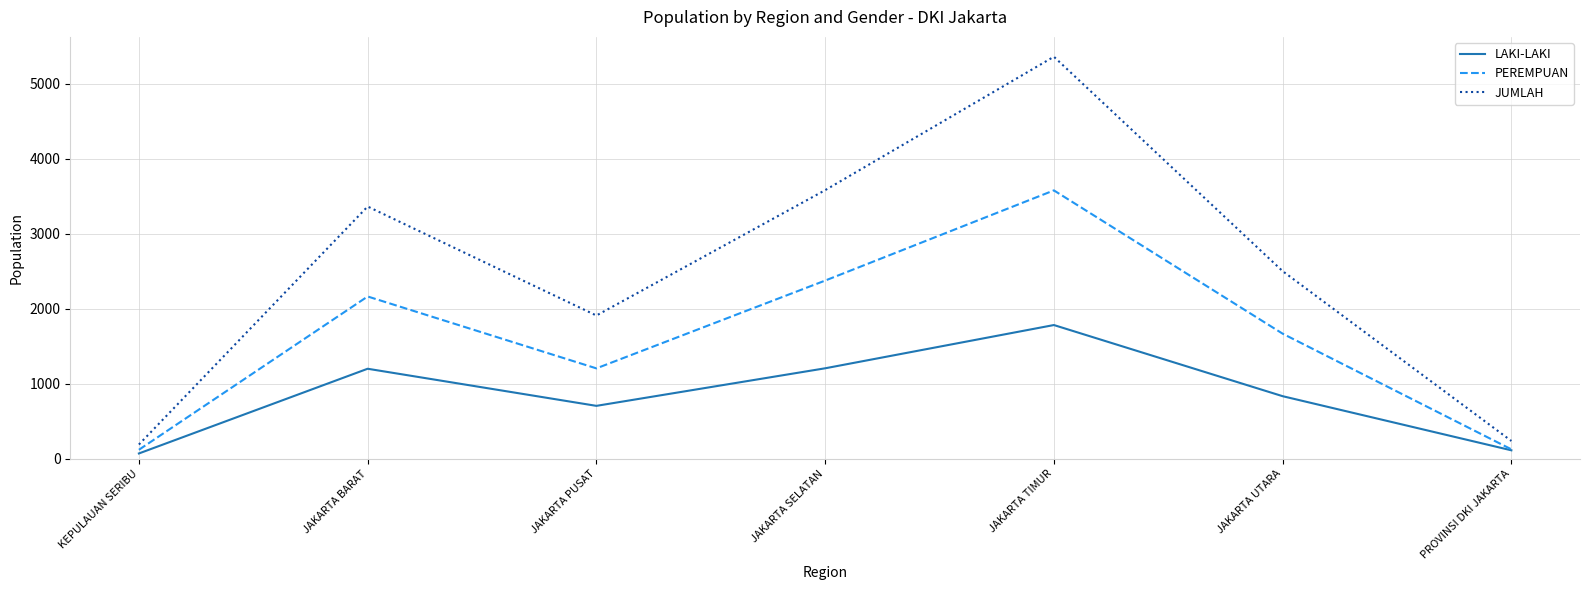

The JUMLAH series shows 2272 at JAKARTA SELATAN. True or false?

False